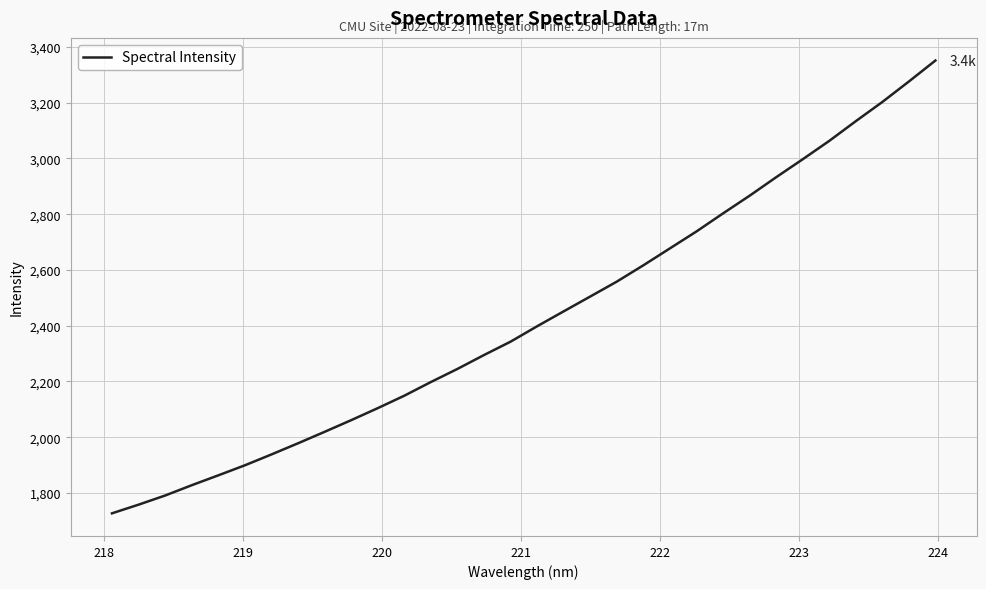

What is the minimum value shown in the chart?

1727.2